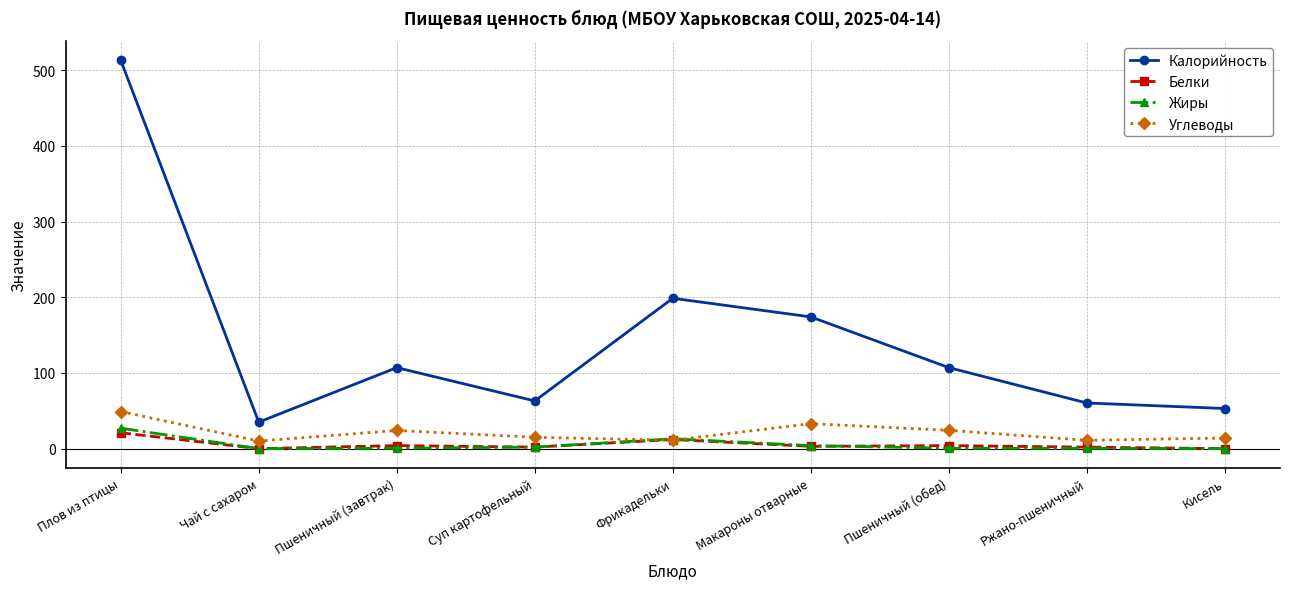

At which label does Калорийность first exceed 107?

Плов из птицы